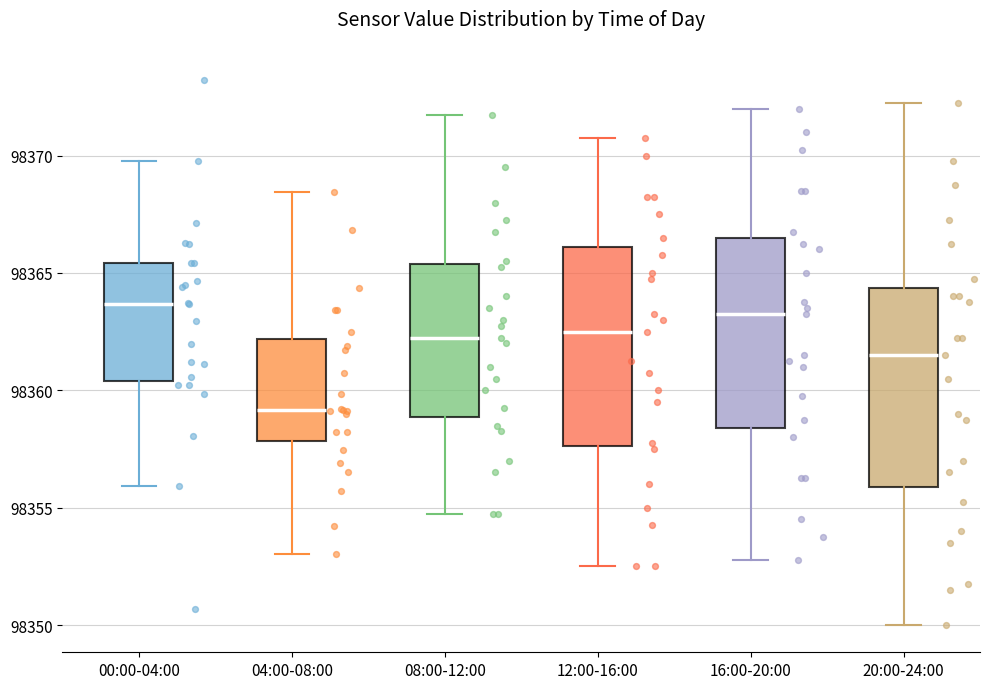

Reading left to right, transcribe this box plot: for each box, give where its median line is, the range the box spans, and where its two whiskers end, as read against the y-axis. The values are not printed on the chart, so give them approximately, as read against the axis.

00:00-04:00: median 98363.5, box 98360.5 to 98365.5, whiskers 98356.0 to 98370.0
04:00-08:00: median 98359.0, box 98358.0 to 98362.0, whiskers 98353.0 to 98368.5
08:00-12:00: median 98362.5, box 98359.0 to 98365.5, whiskers 98355.0 to 98372.0
12:00-16:00: median 98362.5, box 98357.5 to 98366.0, whiskers 98352.5 to 98371.0
16:00-20:00: median 98363.5, box 98358.5 to 98366.5, whiskers 98353.0 to 98372.0
20:00-24:00: median 98361.5, box 98356.0 to 98364.5, whiskers 98350.0 to 98372.5